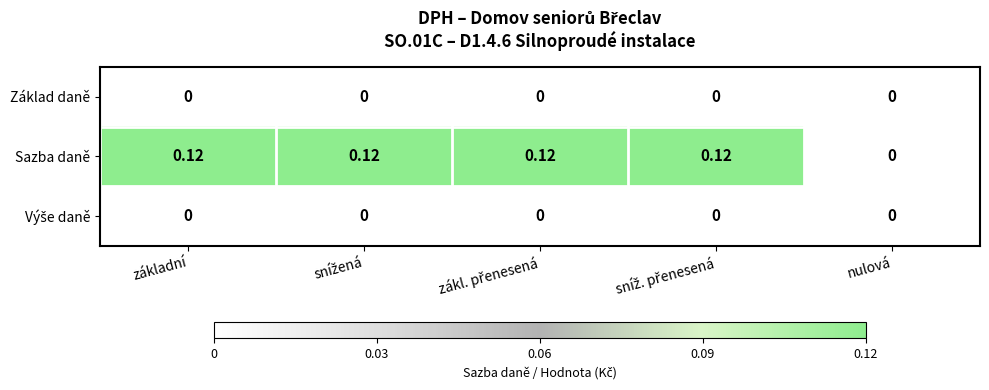

At which label does Sazba daně reach its minimum?

nulová